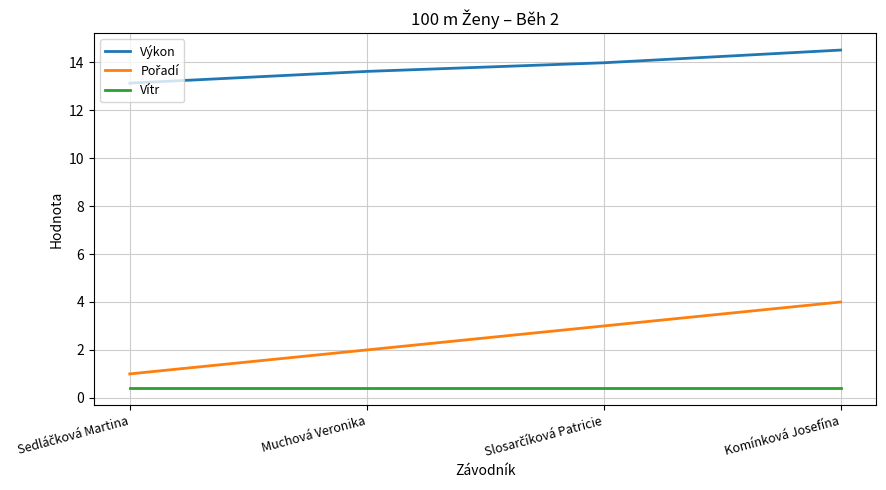

Does the chart have visible grid lines?

Yes